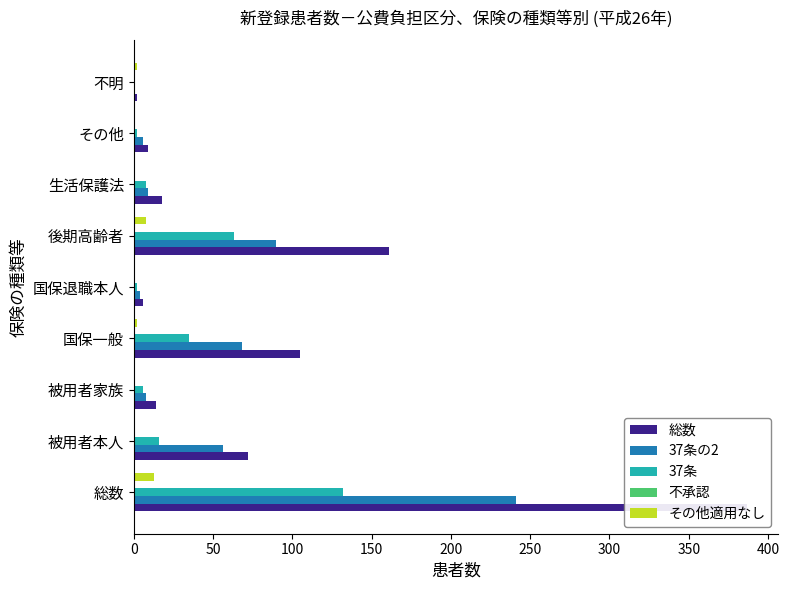

What is the difference between the second highest and second lowest values in the 総数 series?

155